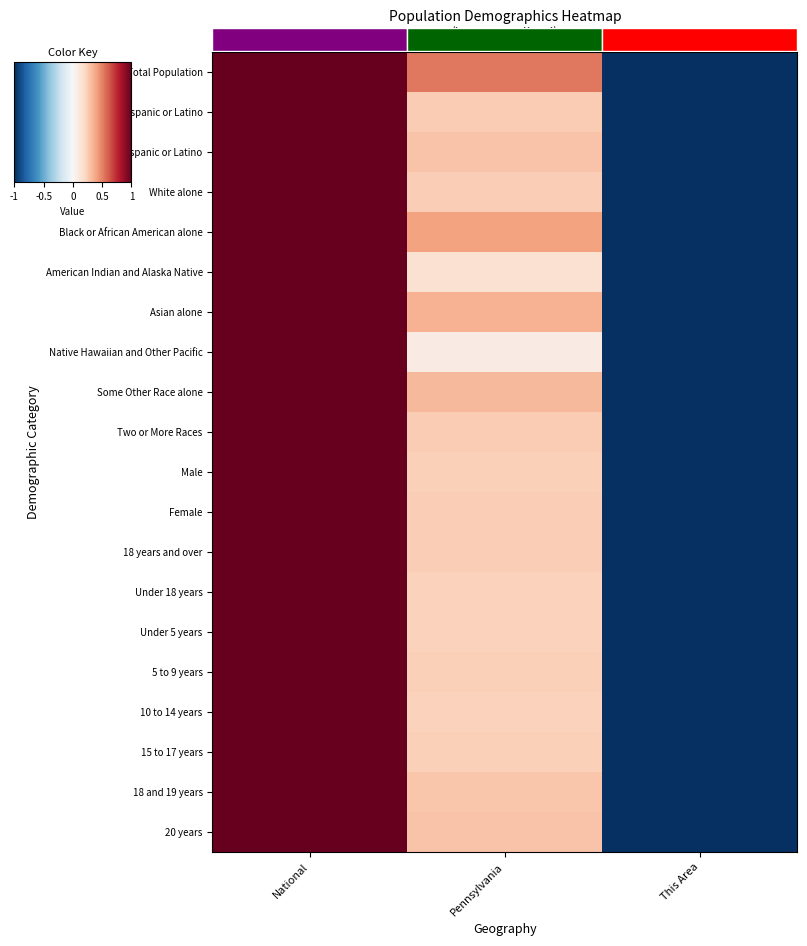

Reading right to left, what are all the values shown in this chart?

Total Population: This Area=-1.0	Pennsylvania=0.5	National=1.0
Not Hispanic or Latino: This Area=-1.0	Pennsylvania=0.3	National=1.0
Hispanic or Latino: This Area=-1.0	Pennsylvania=0.3	National=1.0
White alone: This Area=-1.0	Pennsylvania=0.2	National=1.0
Black or African American alone: This Area=-1.0	Pennsylvania=0.4	National=1.0
American Indian and Alaska Native: This Area=-1.0	Pennsylvania=0.2	National=1.0
Asian alone: This Area=-1.0	Pennsylvania=0.3	National=1.0
Native Hawaiian and Other Pacific: This Area=-1.0	Pennsylvania=0.1	National=1.0
Some Other Race alone: This Area=-1.0	Pennsylvania=0.3	National=1.0
Two or More Races: This Area=-1.0	Pennsylvania=0.3	National=1.0
Male: This Area=-1.0	Pennsylvania=0.2	National=1.0
Female: This Area=-1.0	Pennsylvania=0.2	National=1.0
18 years and over: This Area=-1.0	Pennsylvania=0.2	National=1.0
Under 18 years: This Area=-1.0	Pennsylvania=0.2	National=1.0
Under 5 years: This Area=-1.0	Pennsylvania=0.2	National=1.0
5 to 9 years: This Area=-1.0	Pennsylvania=0.2	National=1.0
10 to 14 years: This Area=-1.0	Pennsylvania=0.2	National=1.0
15 to 17 years: This Area=-1.0	Pennsylvania=0.2	National=1.0
18 and 19 years: This Area=-1.0	Pennsylvania=0.3	National=1.0
20 years: This Area=-1.0	Pennsylvania=0.3	National=1.0